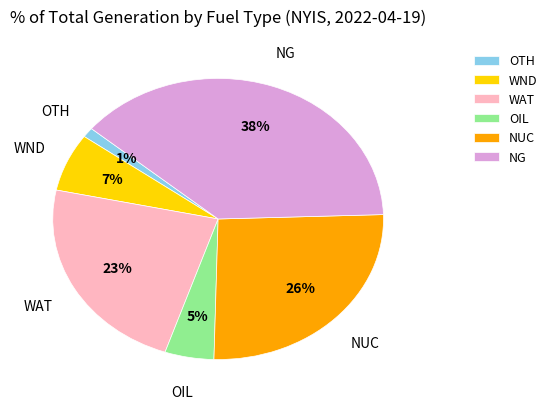

What is the ratio of the value at WND to the value at WAT?

0.3